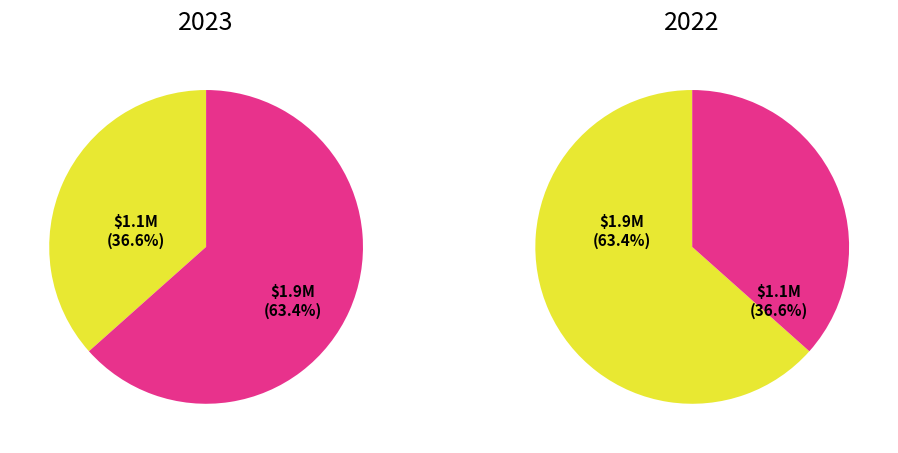

The Projet SMS H2020 slice represents 37% of the pie. True or false?

True